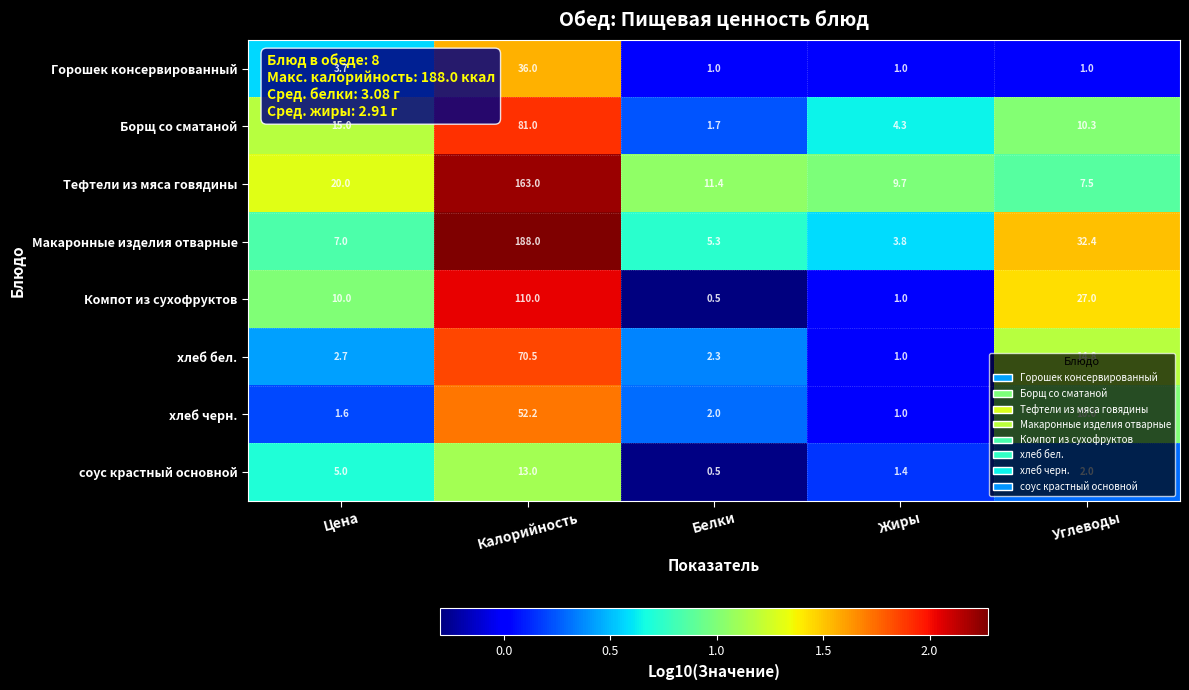

Rank the series by their maximum value, from highest to lowest.

Макаронные изделия отварные, Тефтели из мяса говядины, Компот из сухофруктов, Борщ со сматаной, хлеб бел., хлеб черн., Горошек консервированный, соус крастный основной